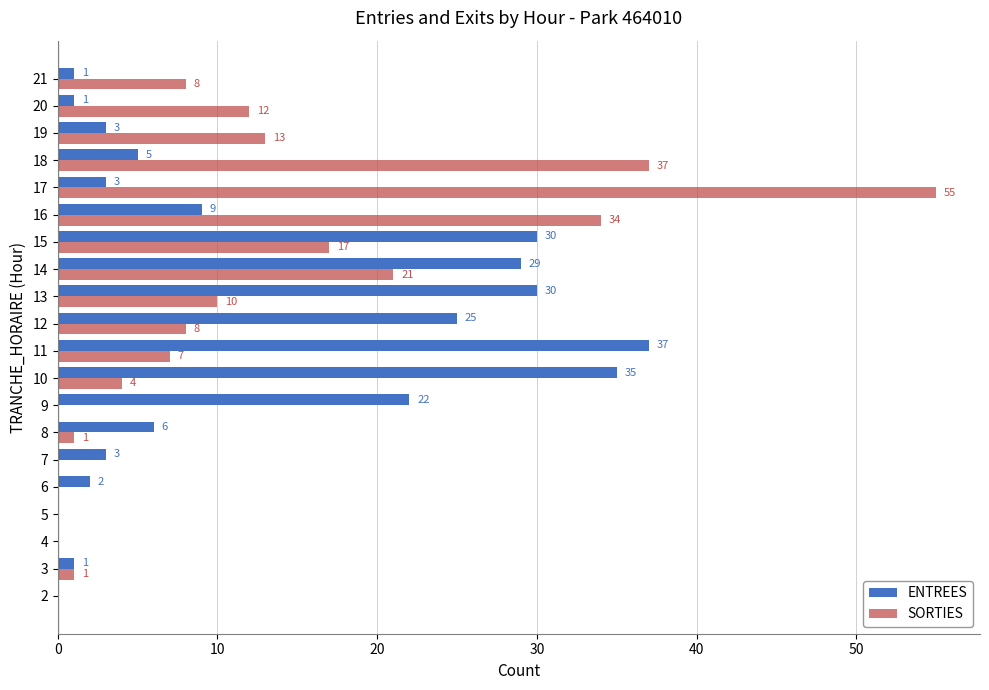

What is the sum of all ENTREES values?

242